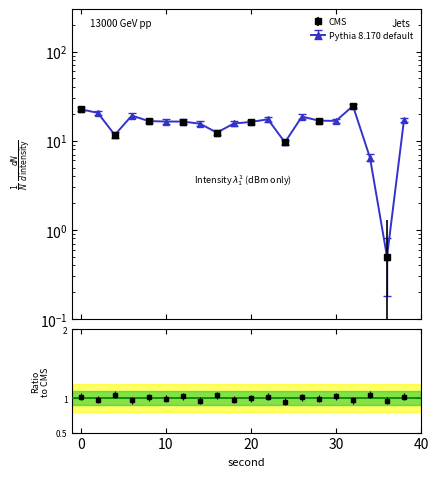

Is this an area chart (filled region under the line)?

No